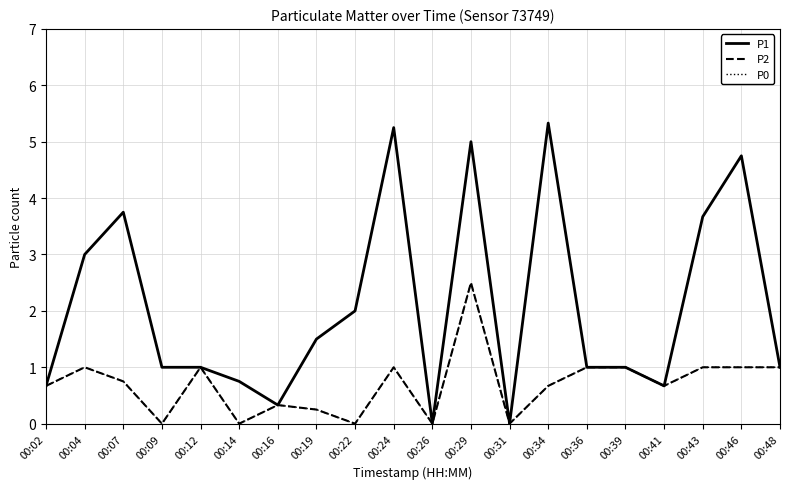

Does the chart display data point markers on the line(s)?

No